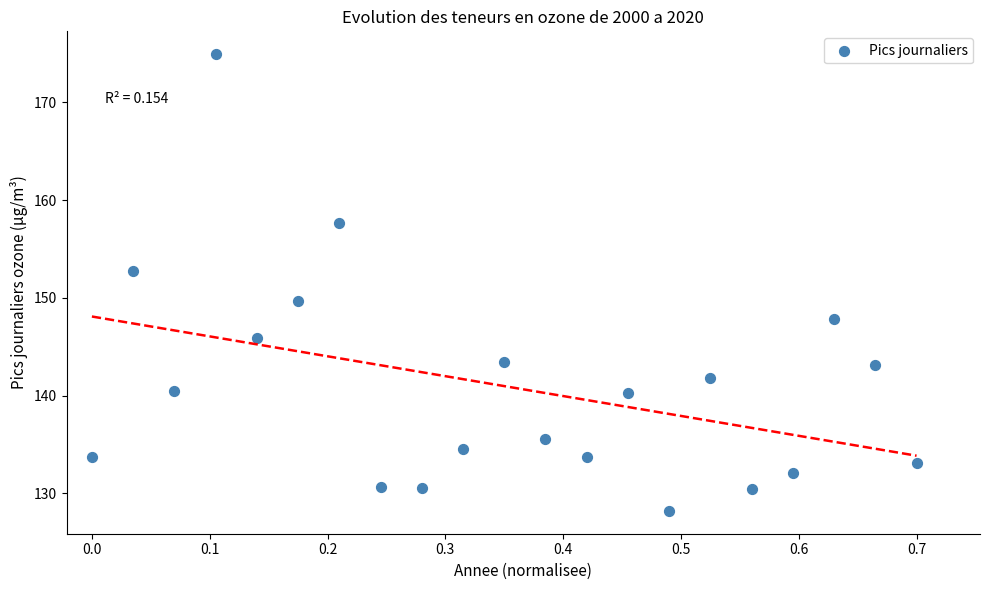

What is the range of X values (max minus min)?

0.7